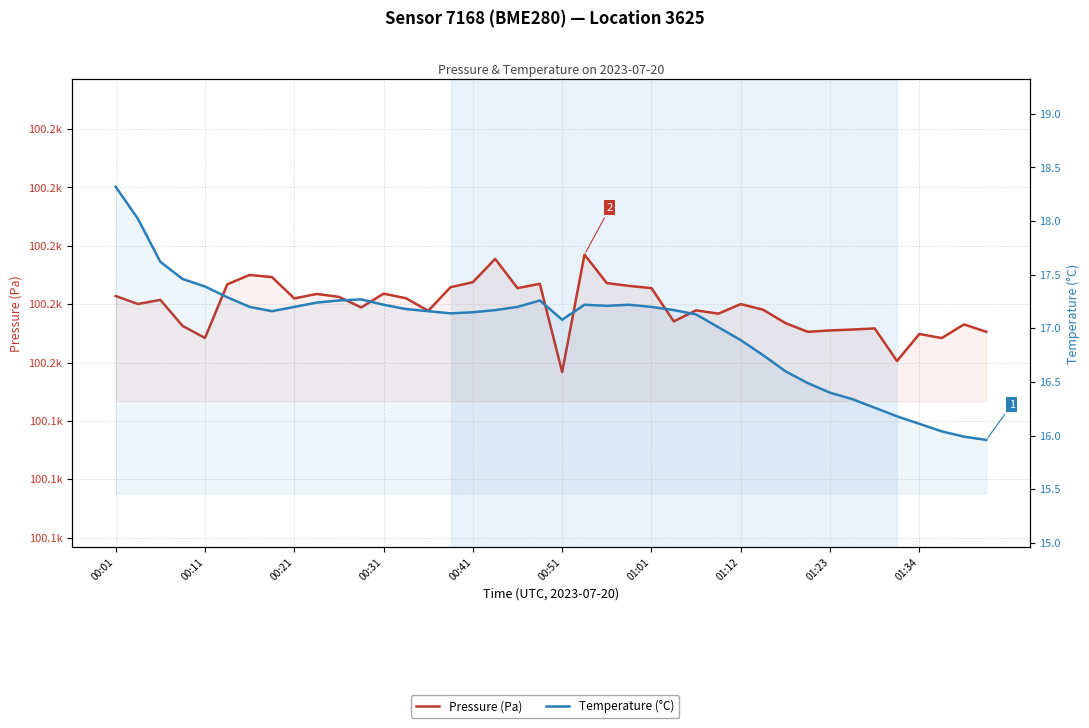

True or false: Temperature (°C) and Pressure (Pa) intersect in this chart.

False